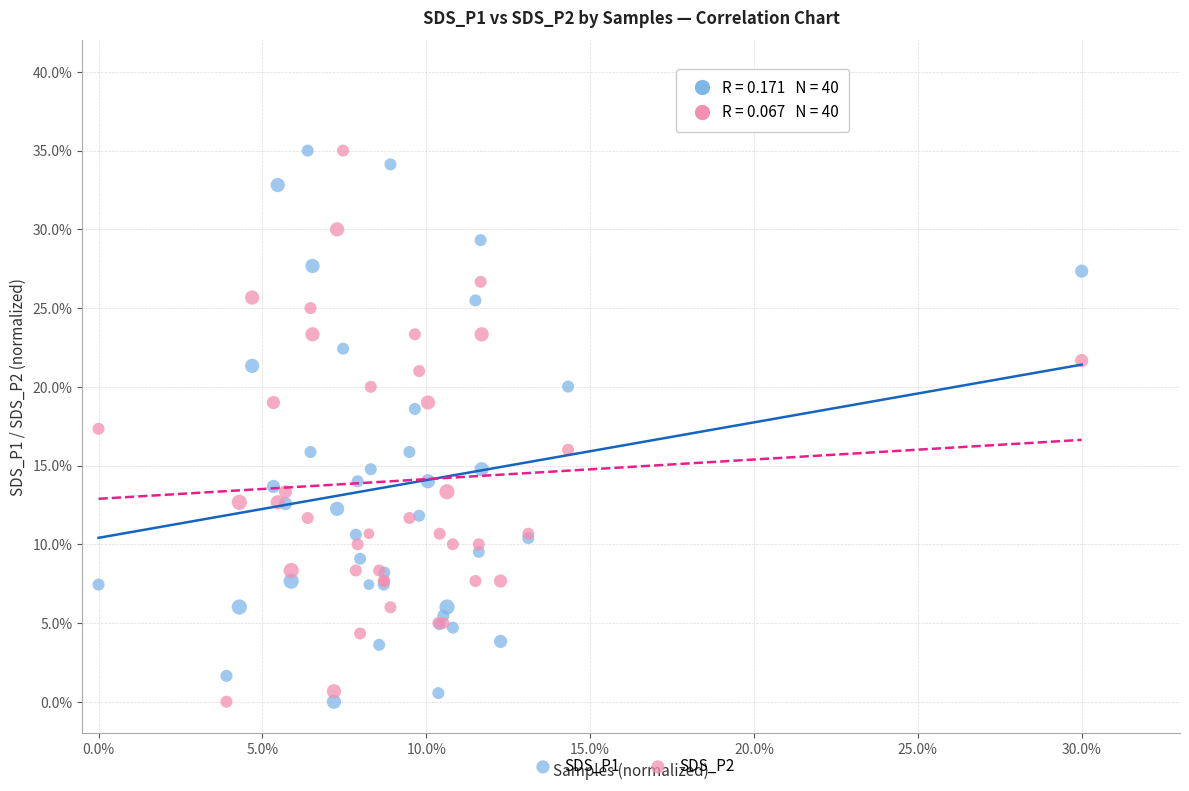

What are all the series names shown in the legend?

SDS_P1, SDS_P2